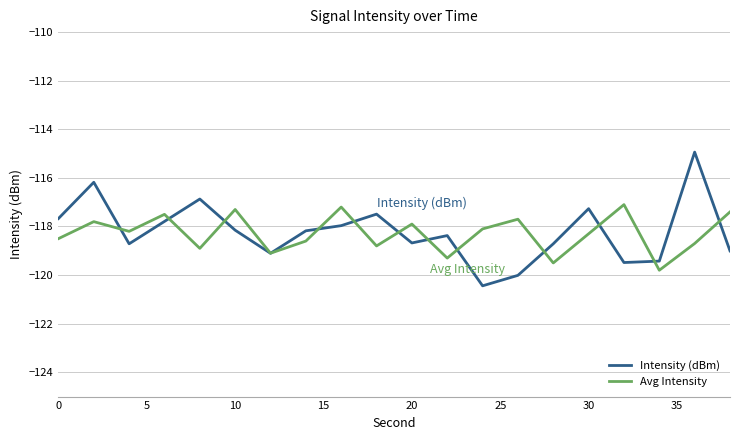

What is the smallest value displayed?

-120.4